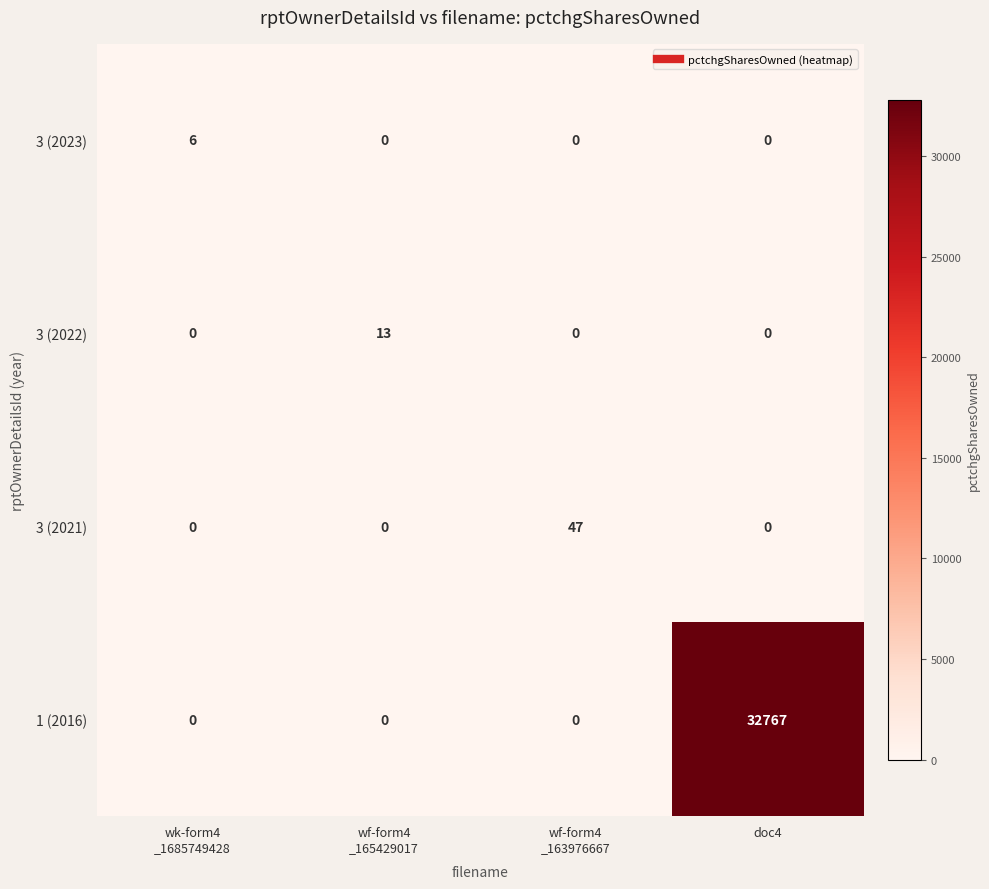

Which series has the largest total across all categories?

1 (2016)